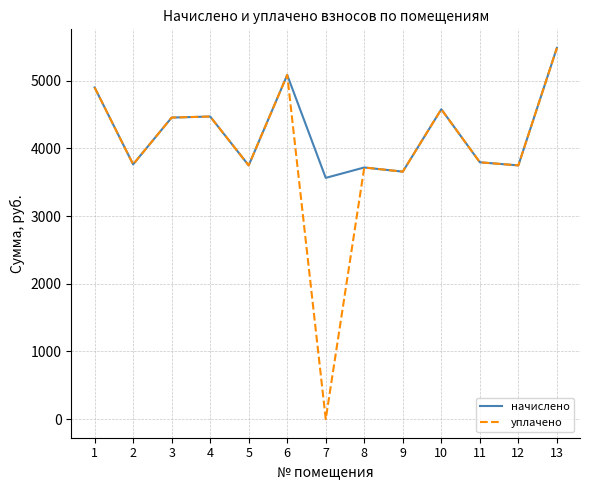

What is the average value of the уплачено series?

3953.4